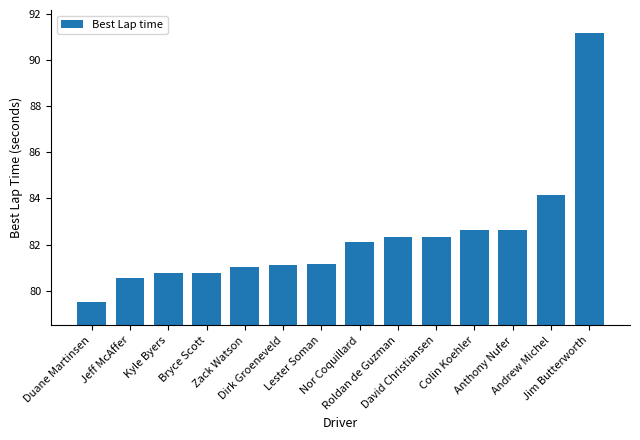

Does the chart contain stacked bars?

No